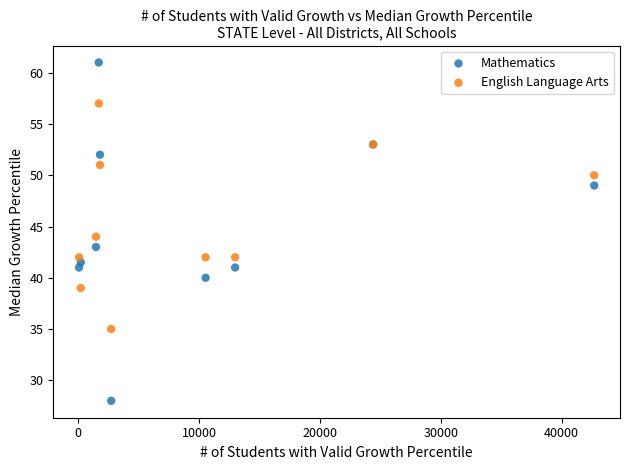

Which series has the widest spread of Y values?

Mathematics